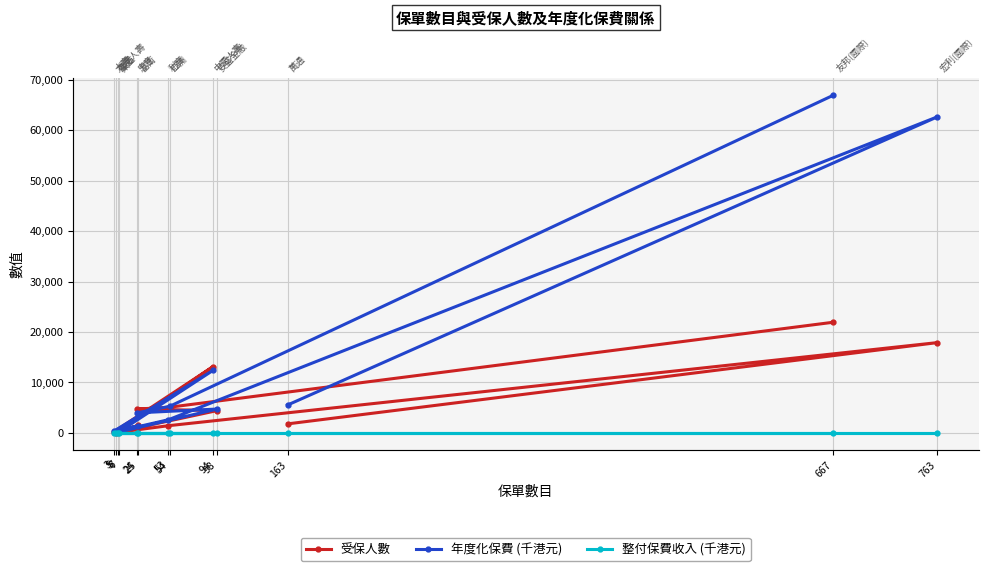

At which label is 年度化保費 (千港元) closest to 33539?

94